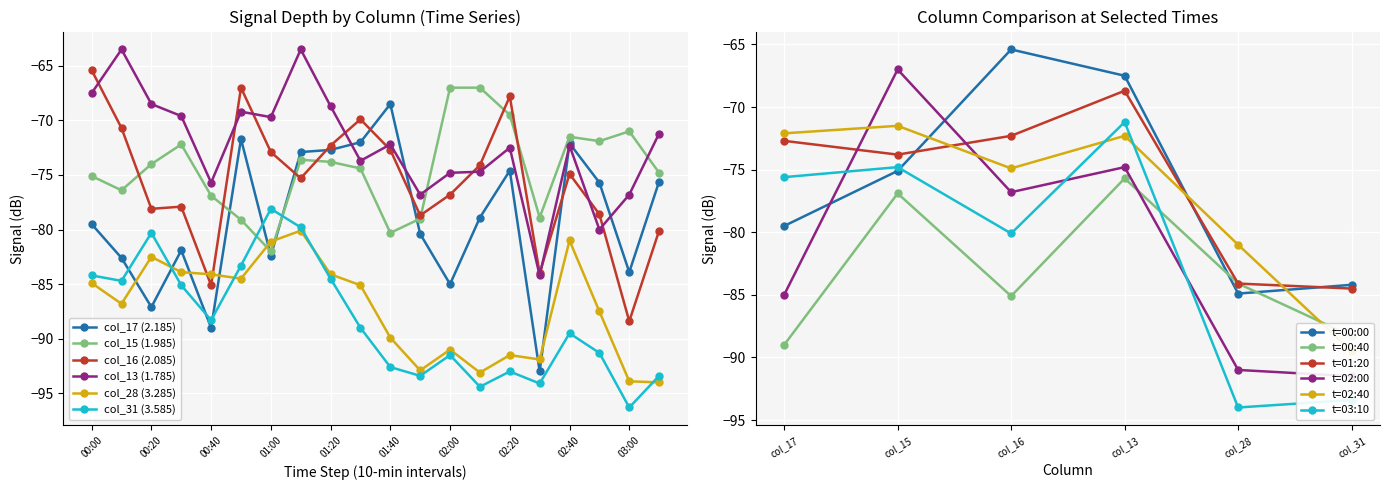

What is the lowest value of the col_28 (3.285) series?

-94.0